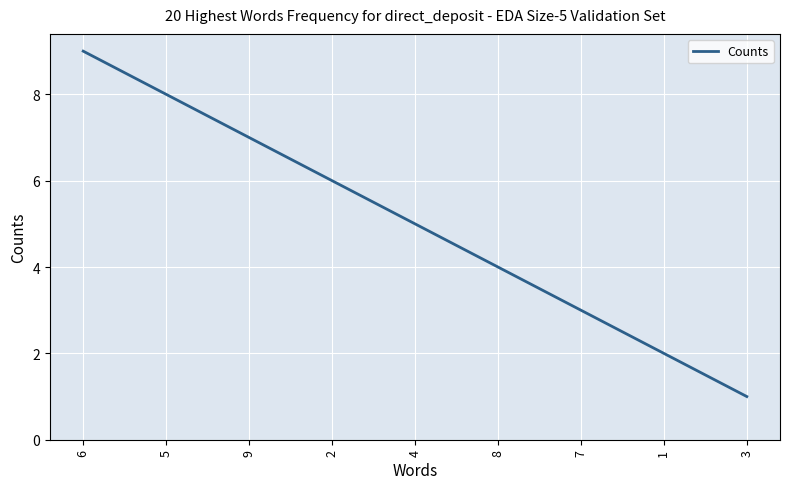

How many lines are shown in the chart?

1